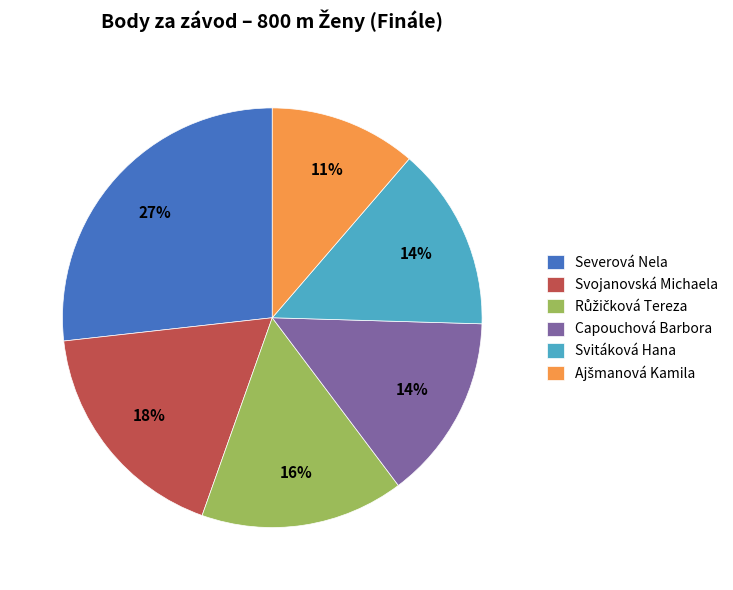

What is the largest slice in the pie chart?

Severová Nela